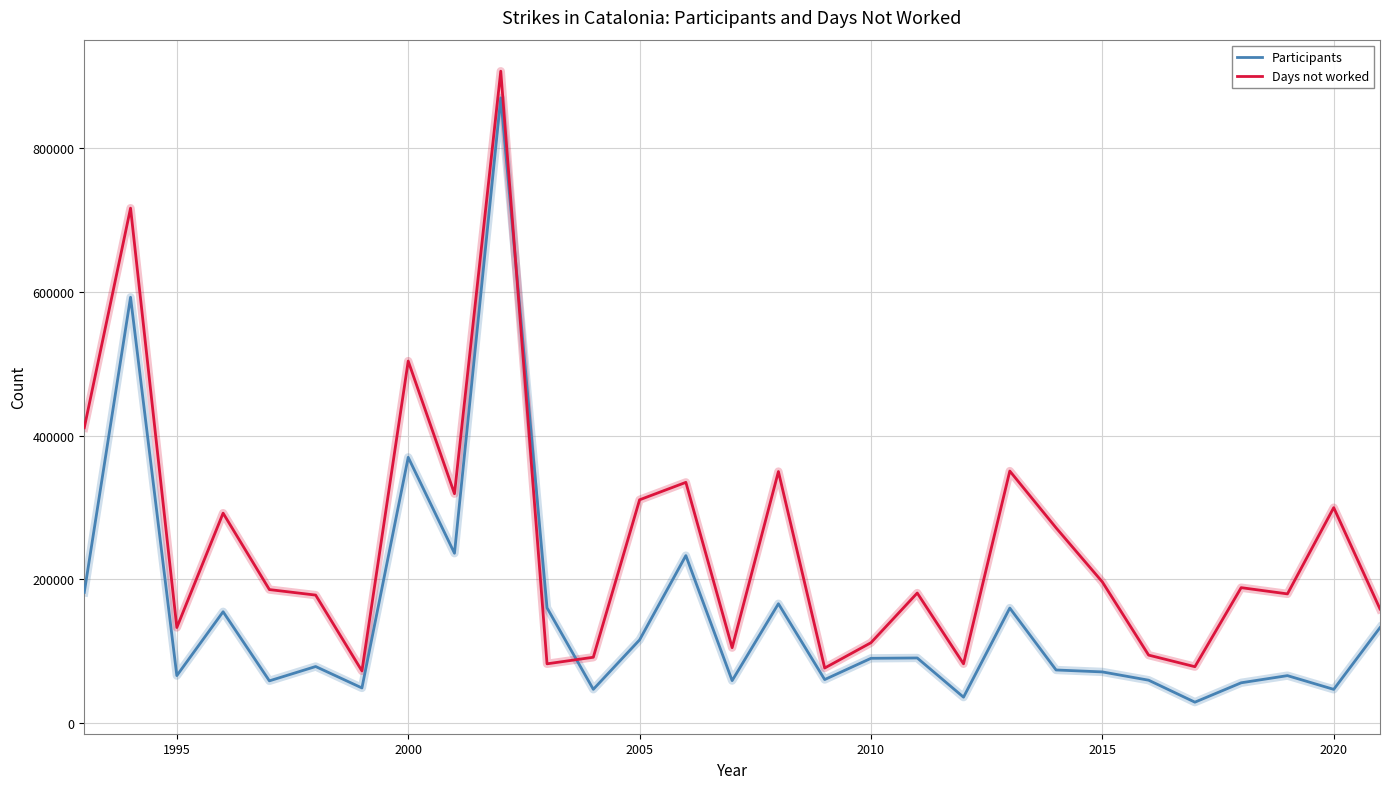

What is the lowest value of the Days not worked series?

72425